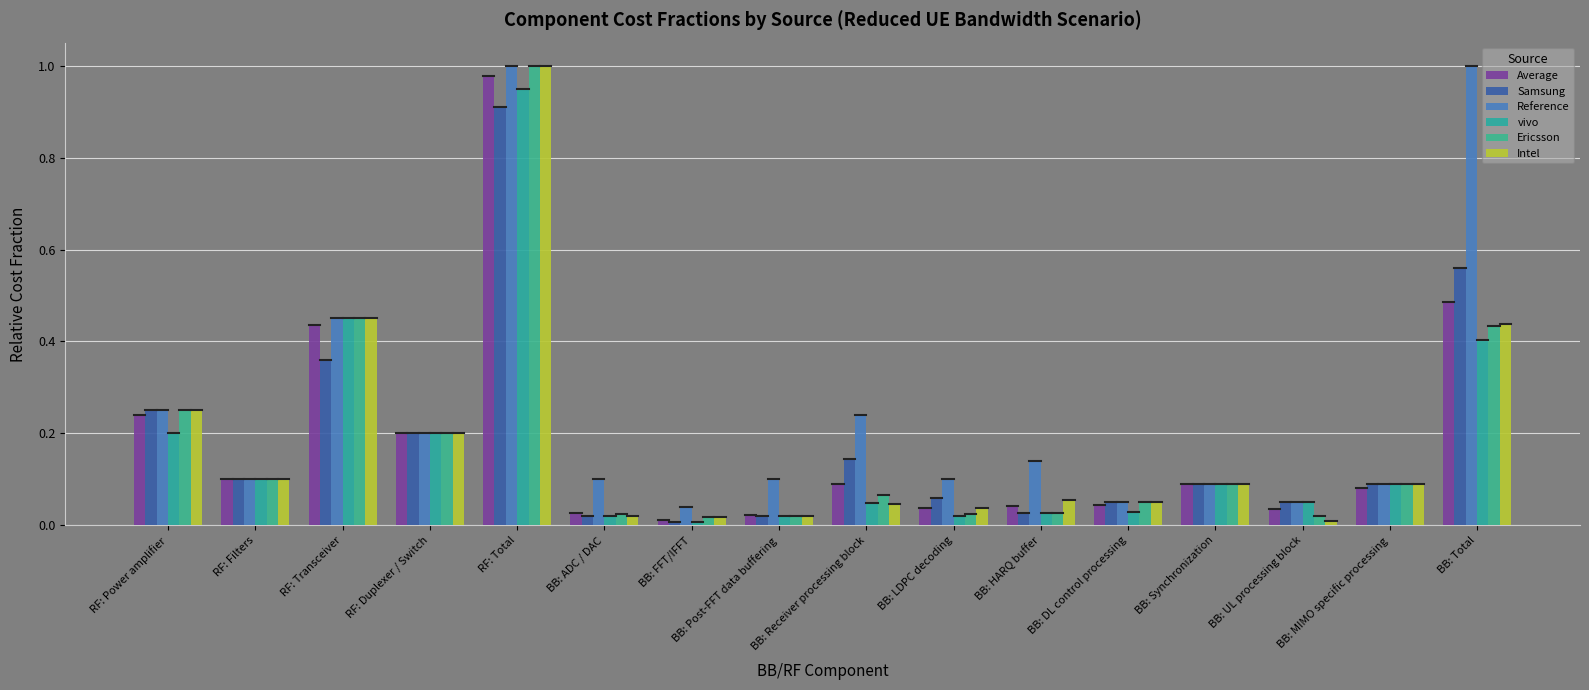

Is it true that Intel equals 0.6 at BB: Total?

False